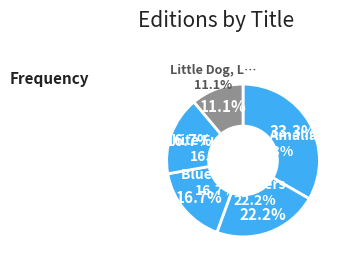

Approximately how many times larger is the value at White Fur Flying compared to Love, Amalia?

0.5